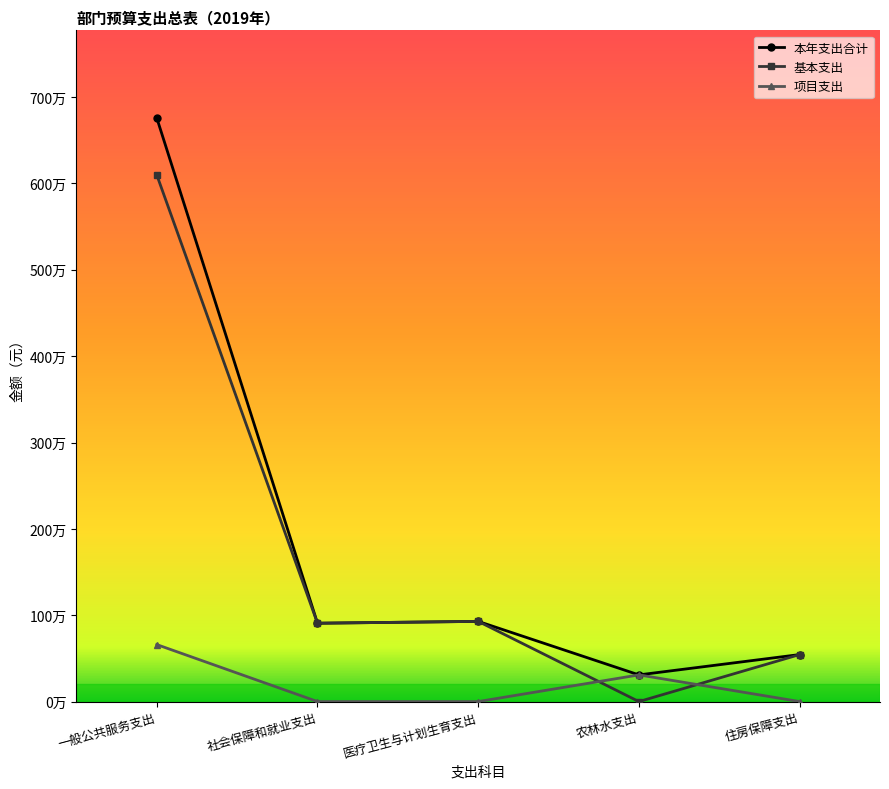

What are all the series names shown in the legend?

本年支出合计, 基本支出, 项目支出